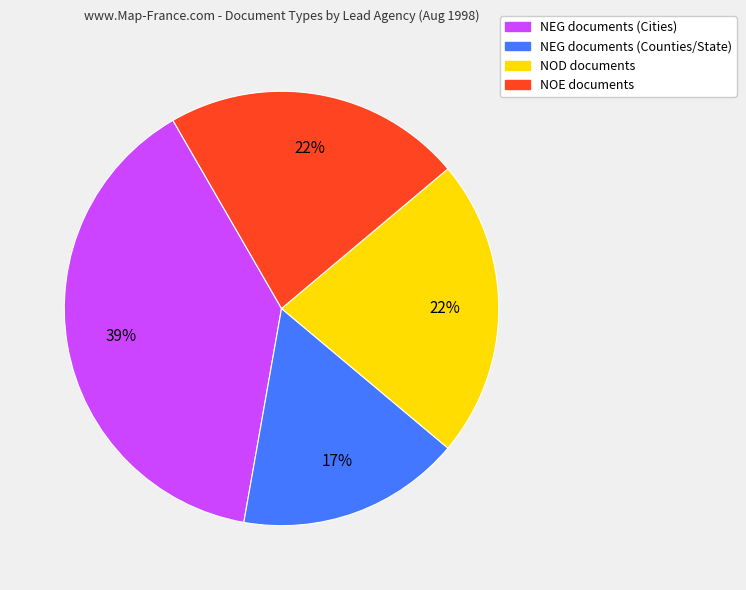

To the nearest percent, what is the average slice percentage?

25%